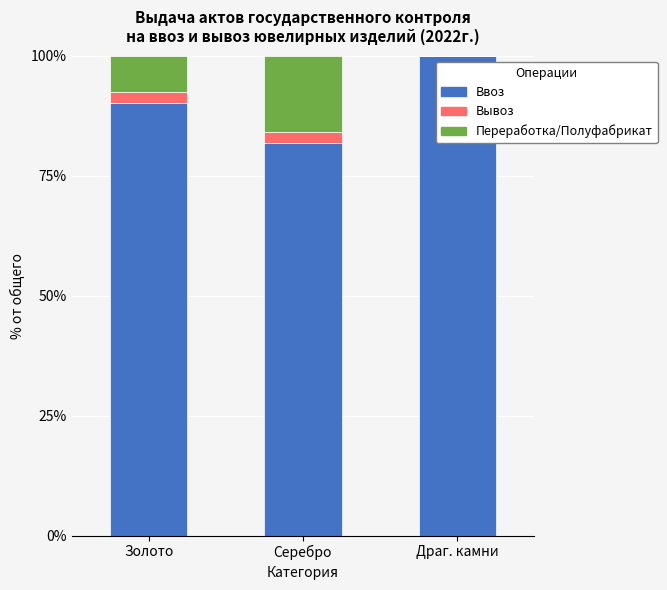

The Ввоз series shows 61.0 at Золото. True or false?

False